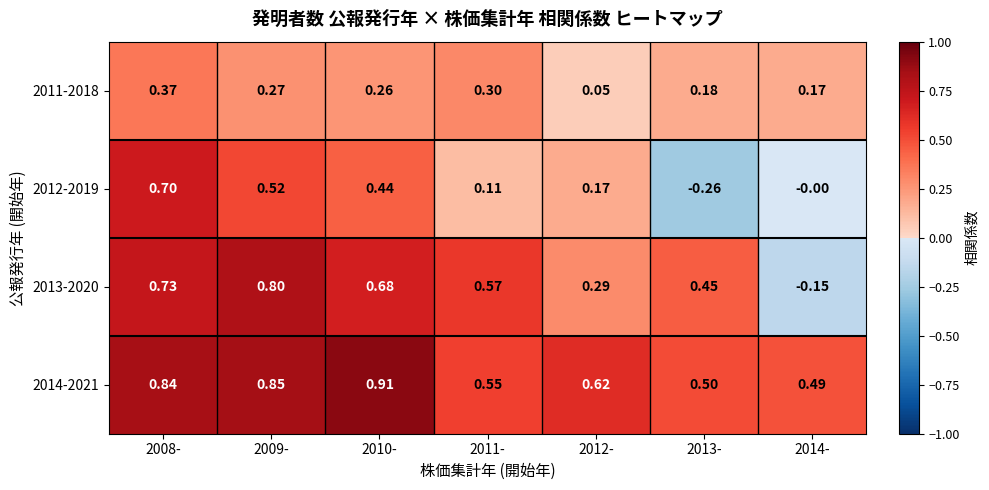

Which category has the highest value across all series?

2010-